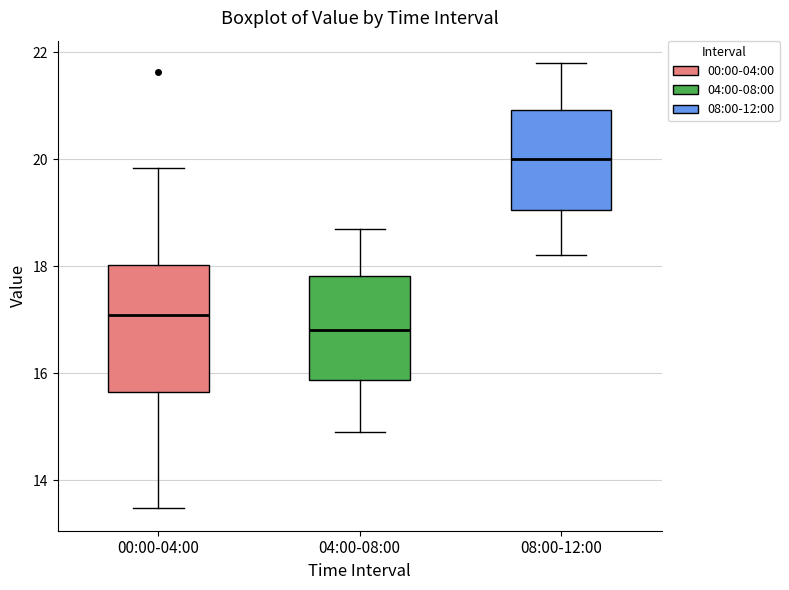

Reading left to right, transcribe this box plot: for each box, give where its median line is, the range the box spans, and where its two whiskers end, as read against the y-axis. The values are not printed on the chart, so give them approximately, as read against the axis.

00:00-04:00: median 17.0, box 15.6 to 18.0, whiskers 13.4 to 19.8
04:00-08:00: median 16.8, box 15.8 to 17.8, whiskers 15.0 to 18.8
08:00-12:00: median 20.0, box 19.0 to 21.0, whiskers 18.2 to 21.8